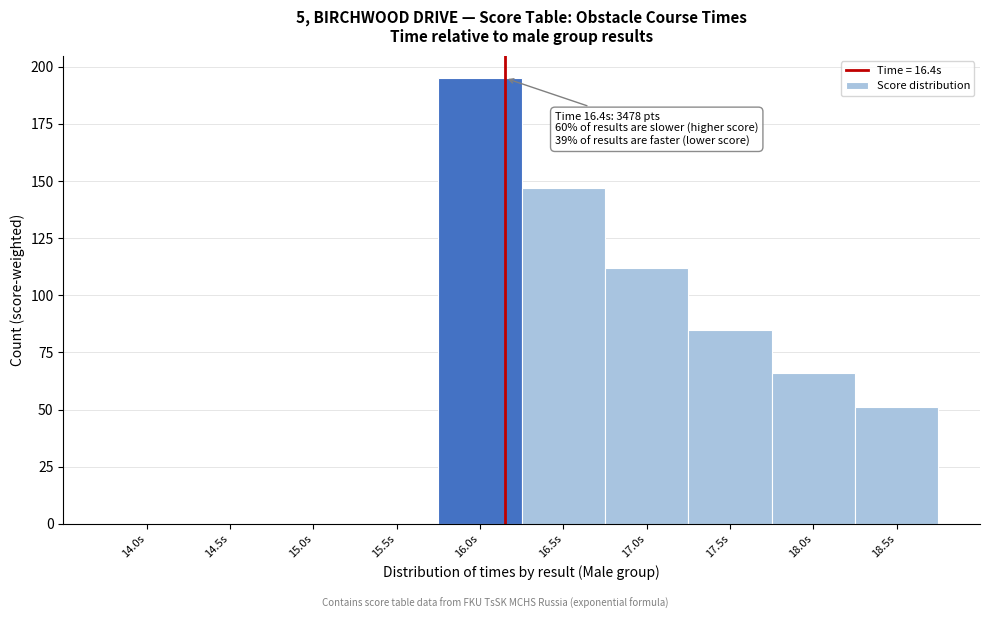

Reading left to right, what are all the values shown in this chart?

14.0s=0	14.5s=0	15.0s=0	15.5s=0	16.0s=195	16.5s=147	17.0s=112	17.5s=85	18.0s=66	18.5s=51